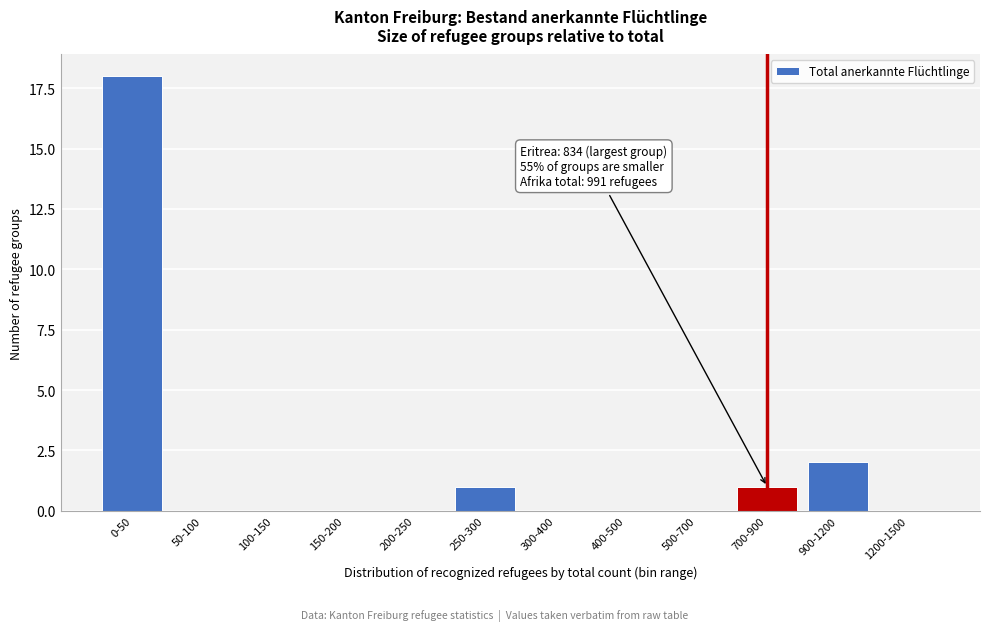

Reading right to left, what are all the values shown in this chart?

1200-1500=0	900-1200=2	700-900=1	500-700=0	400-500=0	300-400=0	250-300=1	200-250=0	150-200=0	100-150=0	50-100=0	0-50=18